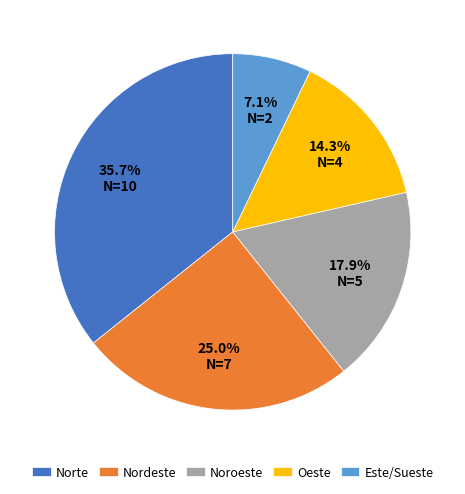

Between Noroeste and Norte, which is larger?

Norte